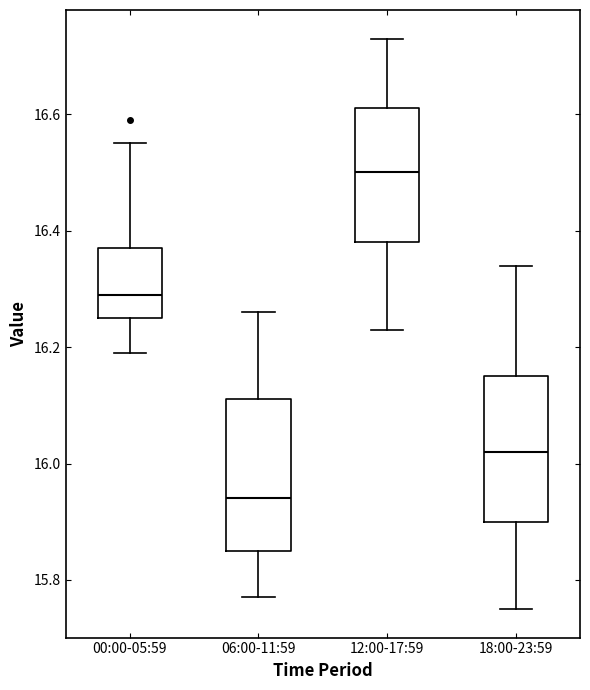

Reading left to right, transcribe this box plot: for each box, give where its median line is, the range the box spans, and where its two whiskers end, as read against the y-axis. The values are not printed on the chart, so give them approximately, as read against the axis.

00:00-05:59: median 16.30, box 16.26 to 16.38, whiskers 16.20 to 16.56
06:00-11:59: median 15.94, box 15.86 to 16.12, whiskers 15.78 to 16.26
12:00-17:59: median 16.50, box 16.38 to 16.62, whiskers 16.24 to 16.74
18:00-23:59: median 16.02, box 15.90 to 16.16, whiskers 15.76 to 16.34